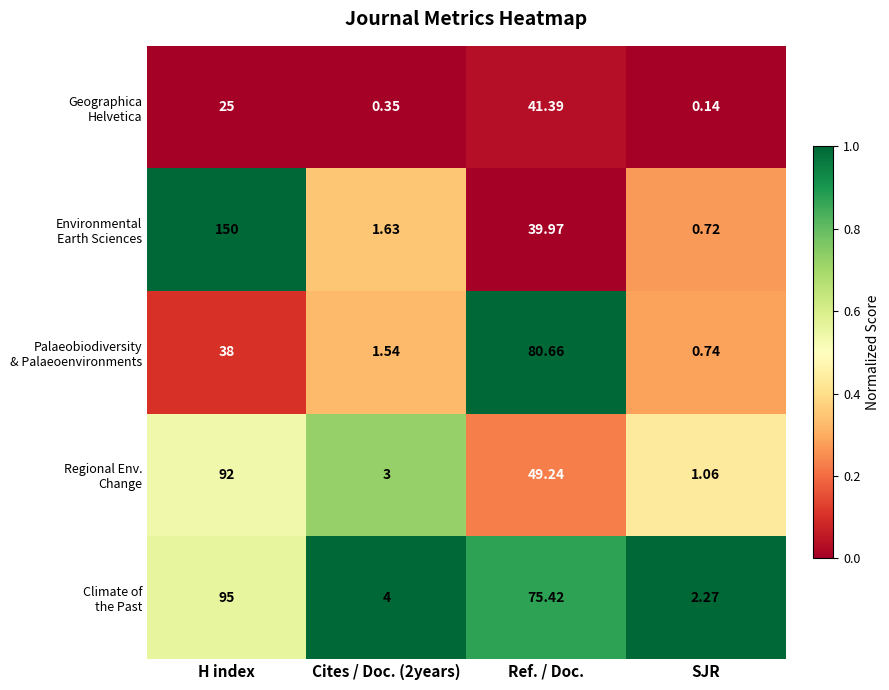

What is the total value across all series at Cites / Doc. (2years)?

10.5